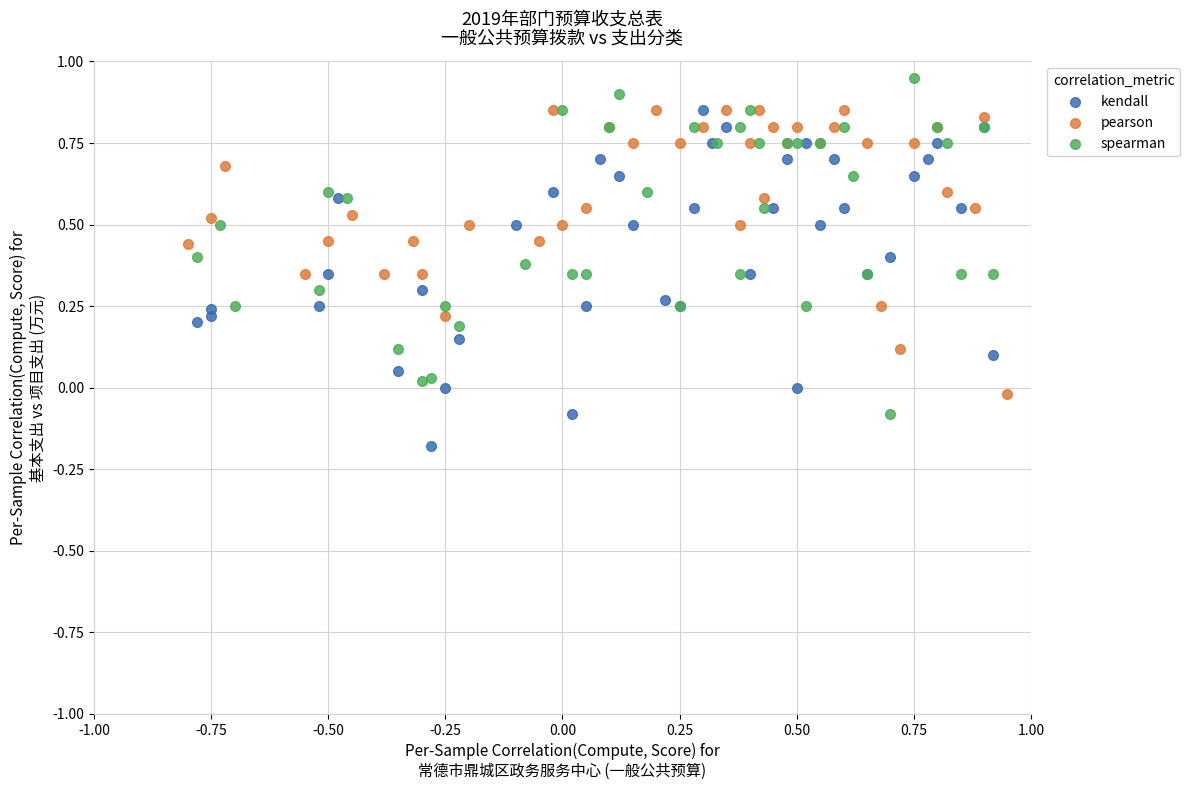

Which series contains the lowest Y value?

kendall